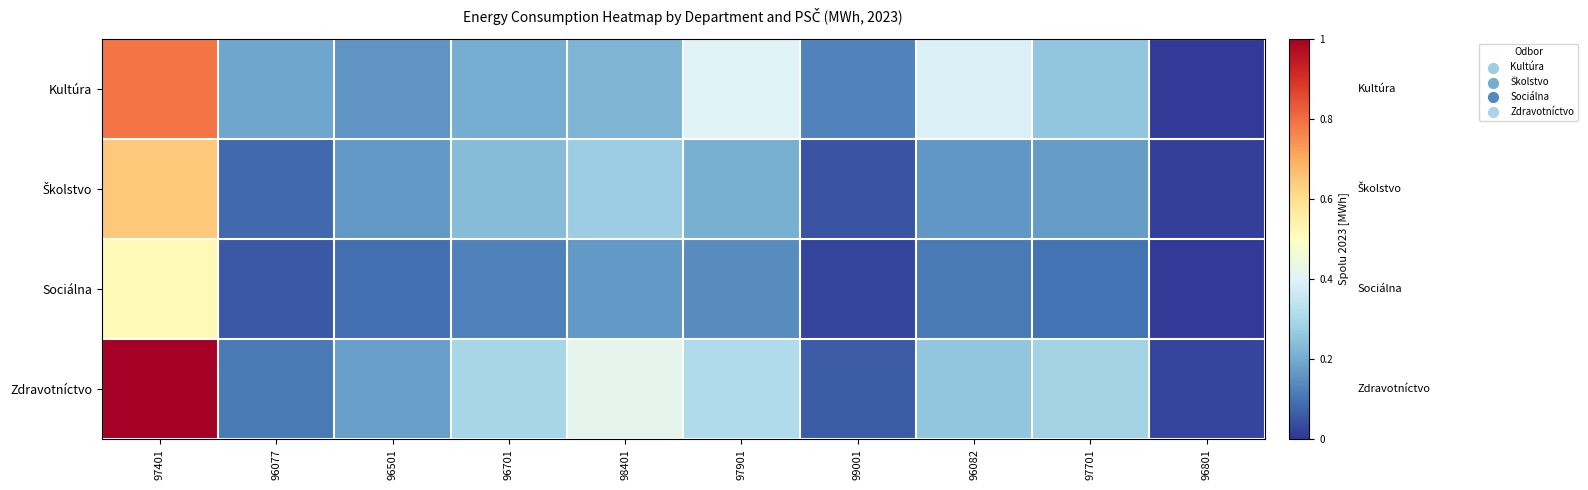

Which has a higher value, 96801 or 98401?

98401